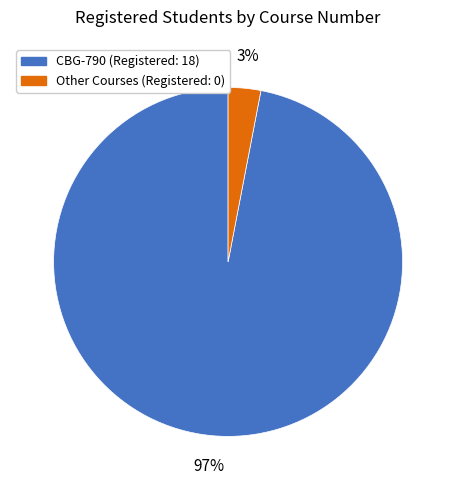

How many slices are in this pie chart?

2